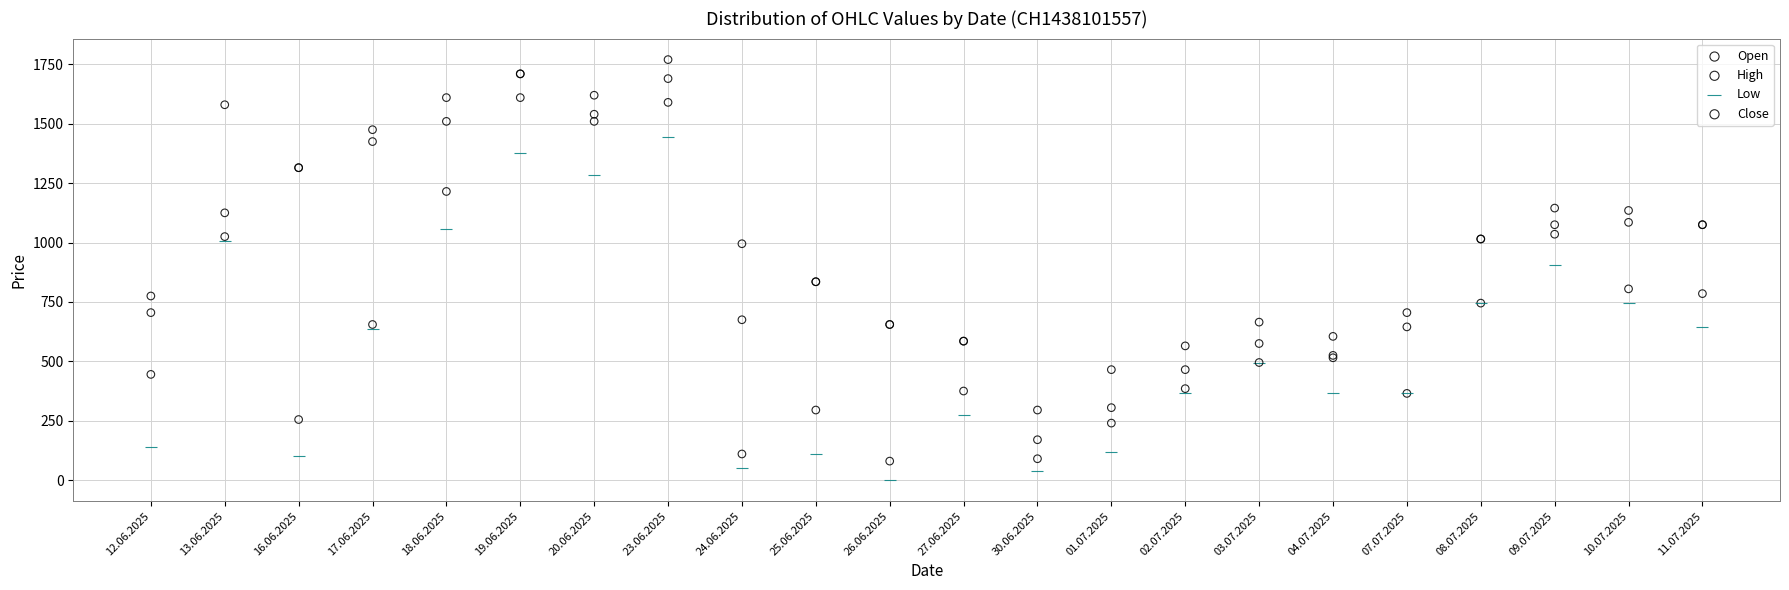

Across all series, what Y value is closest to 885?

905